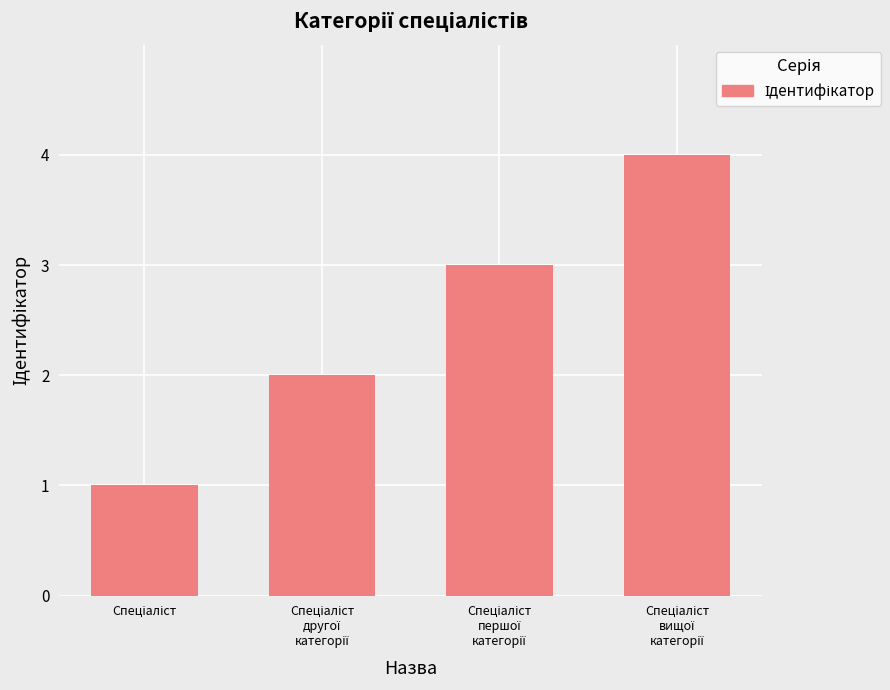

What is the sum of all values?

10